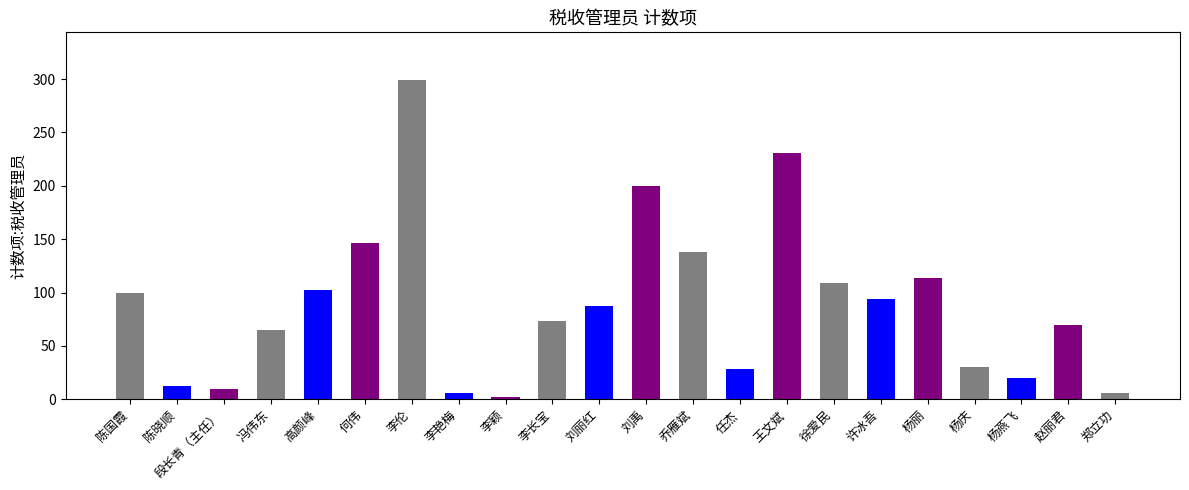

Which label corresponds to the largest value in the chart?

李伦